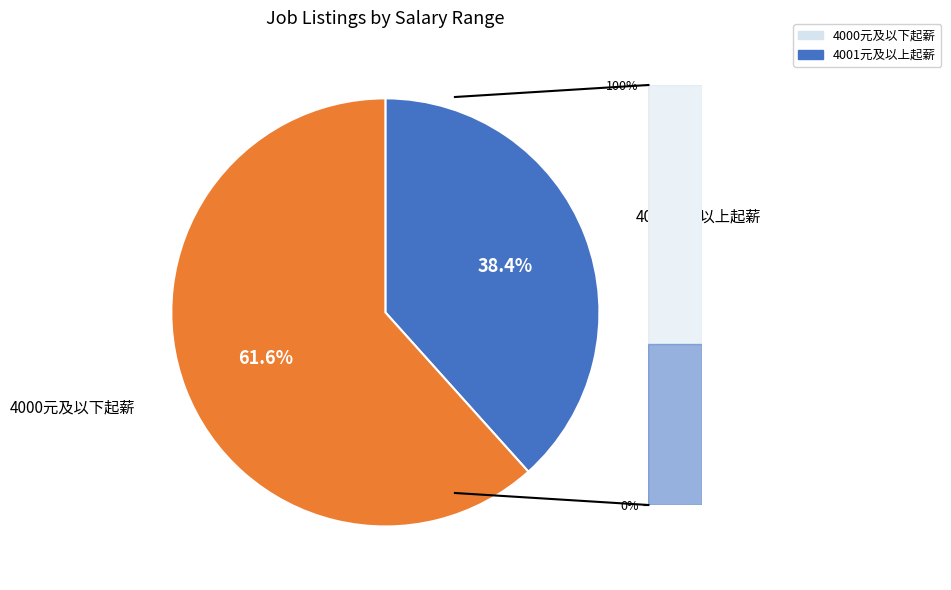

Which slice is the smallest?

4001元及以上起薪